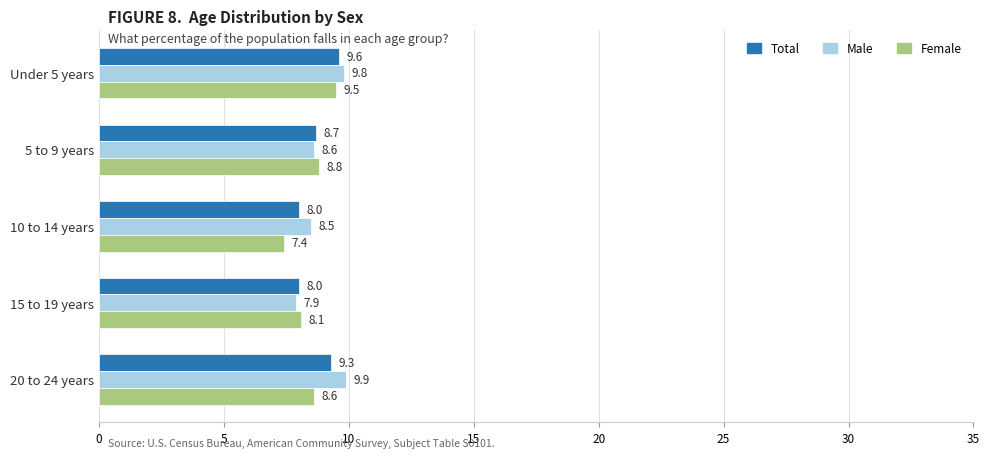

List the series in order of their peak value, lowest first.

Female, Total, Male